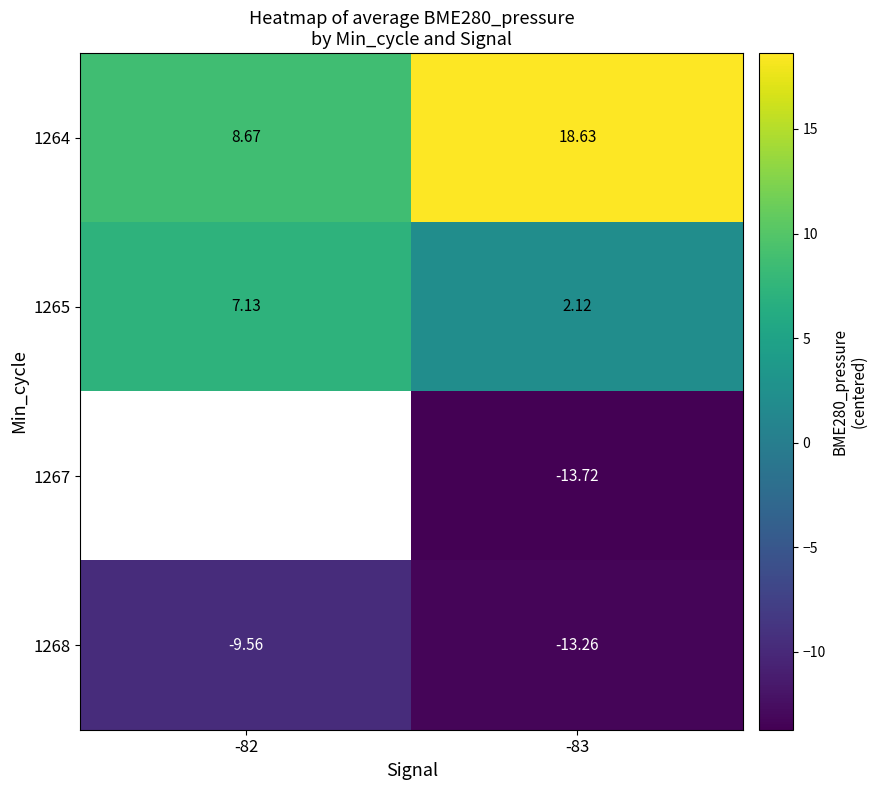

Which has a higher value, -82 or -83?

-83